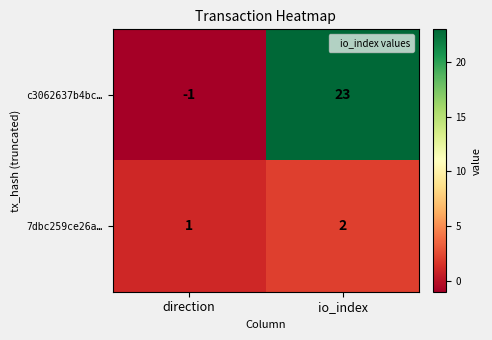

True or false: 7dbc259ce26a… has a value of 1 at direction.

True